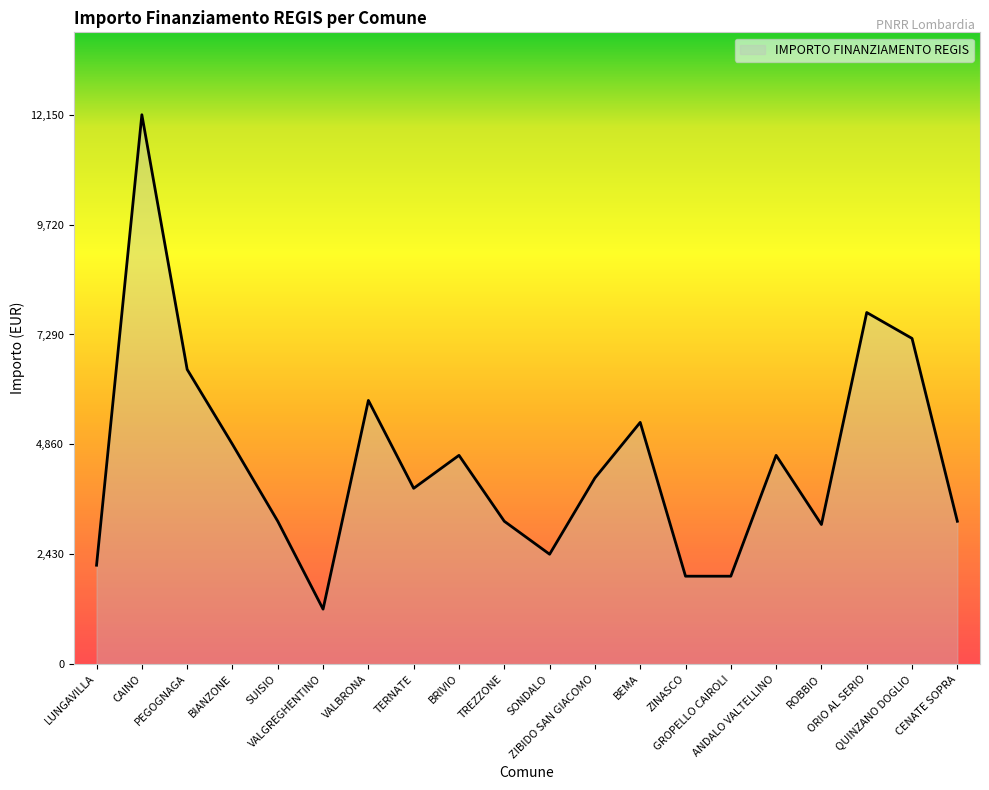

Between PEGOGNAGA and ZIBIDO SAN GIACOMO, which is larger?

PEGOGNAGA